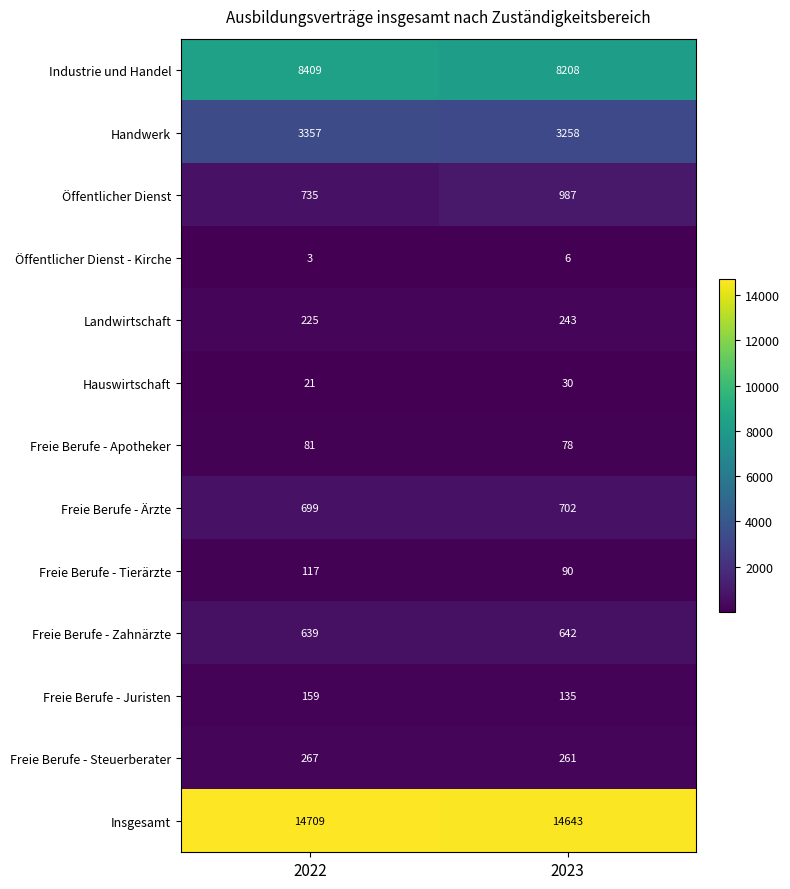

At which category is the sum across all series the highest?

2022